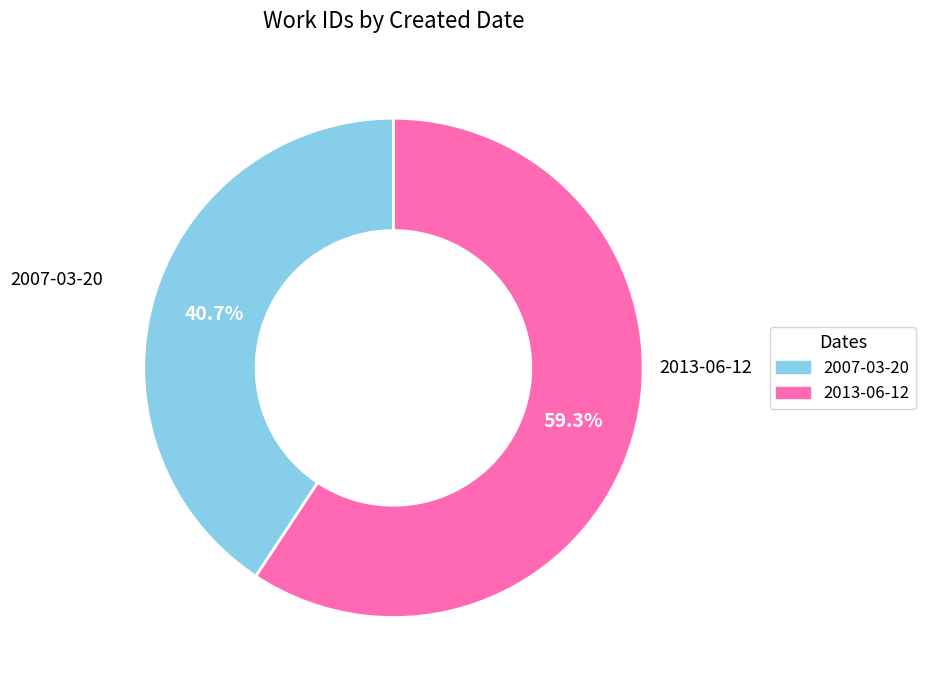

Does any single category account for the majority?

Yes